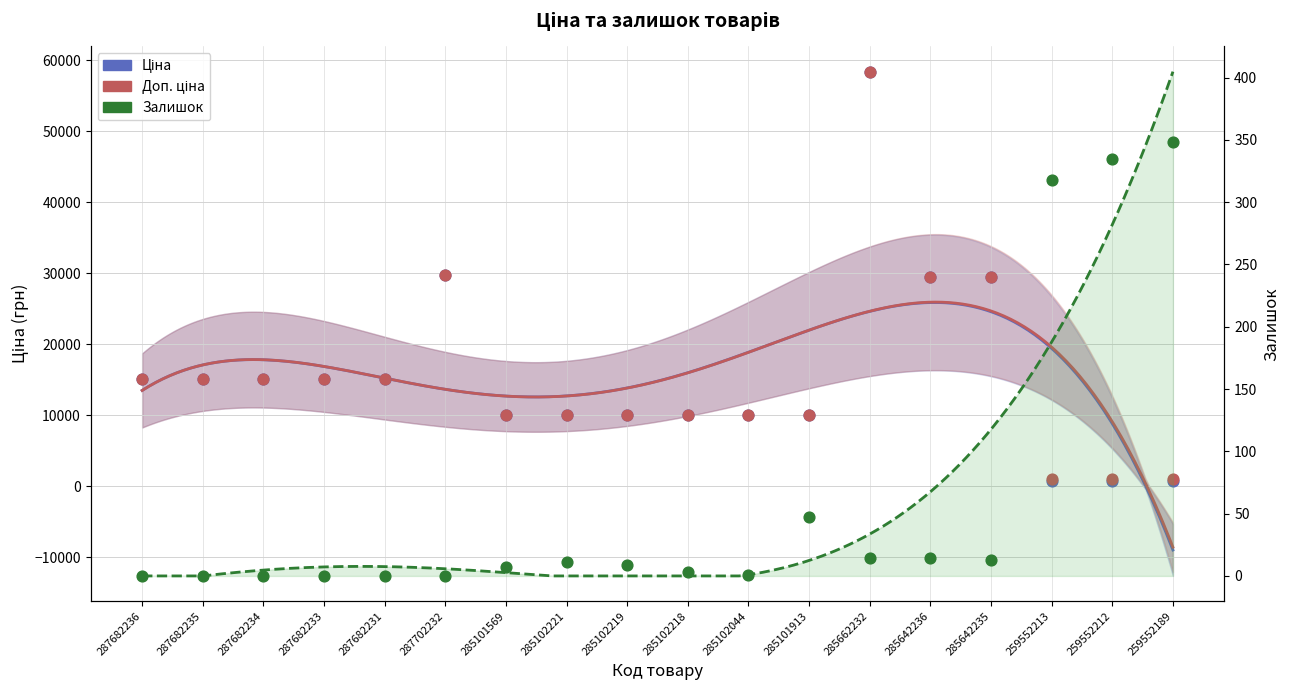

Which series contains the highest Y value?

Ціна